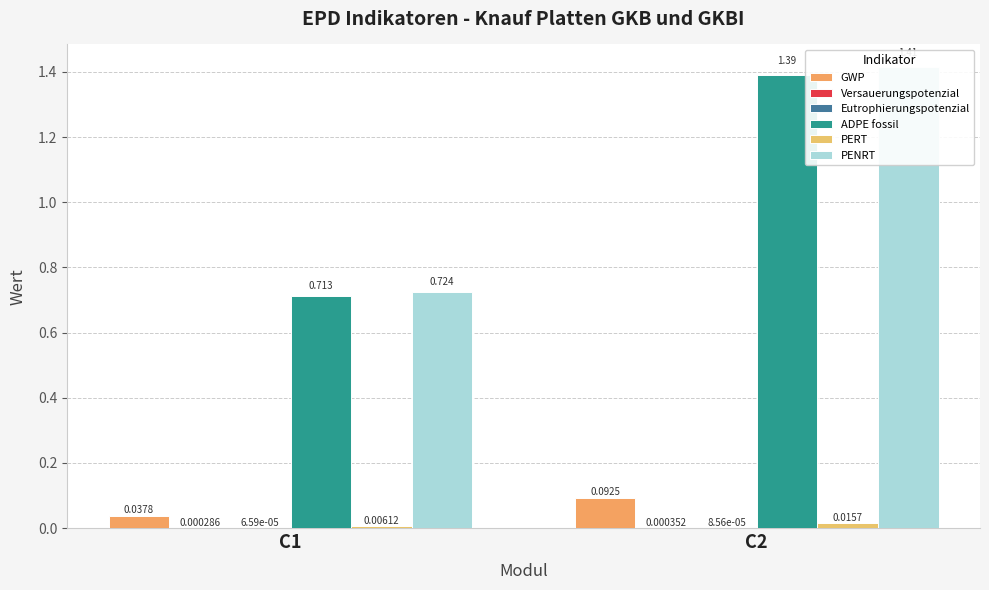

List the series in order of their peak value, lowest first.

Eutrophierungspotenzial, Versauerungspotenzial, PERT, GWP, ADPE fossil, PENRT